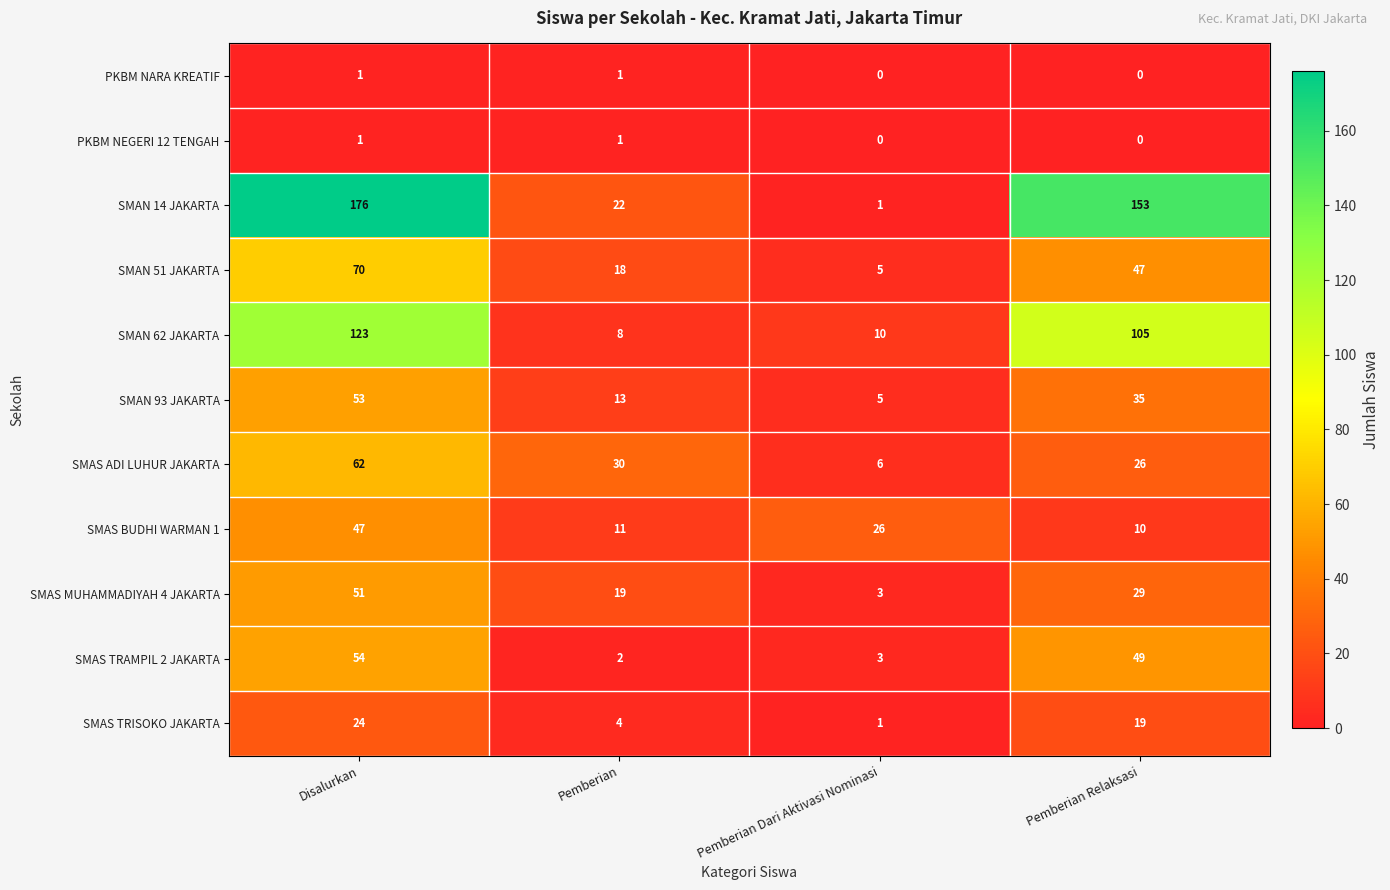

What is the total value across all series at Pemberian?

129